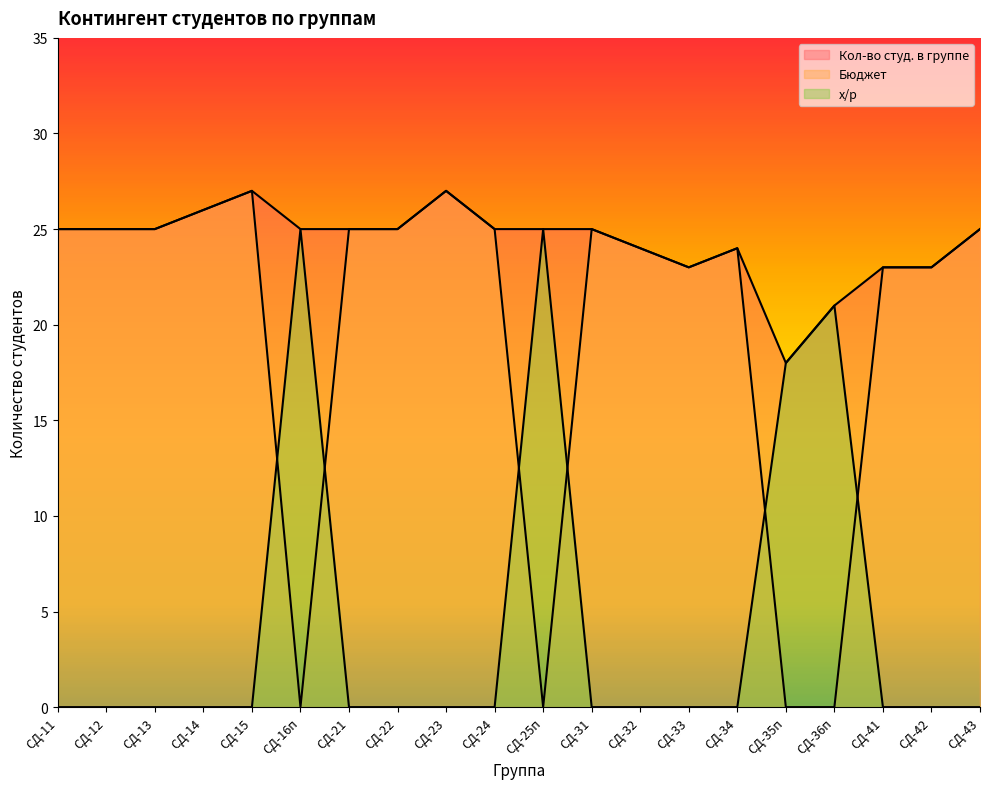

At which category does Кол-во студ. в группе reach its first local valley?

СД-33